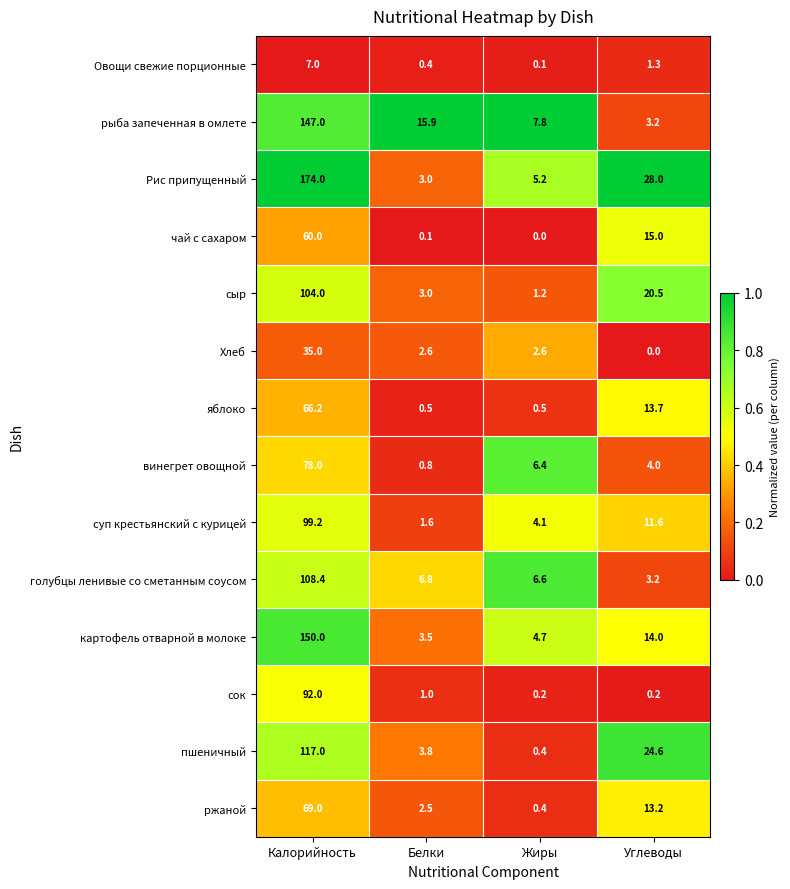

True or false: Хлеб has a value of 0.0 at Углеводы.

True